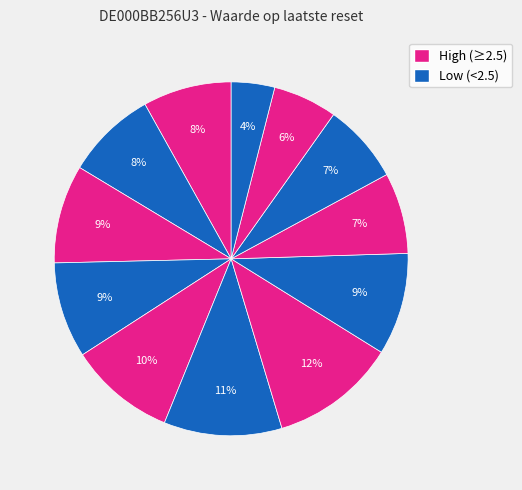

How many slices are in this pie chart?

12